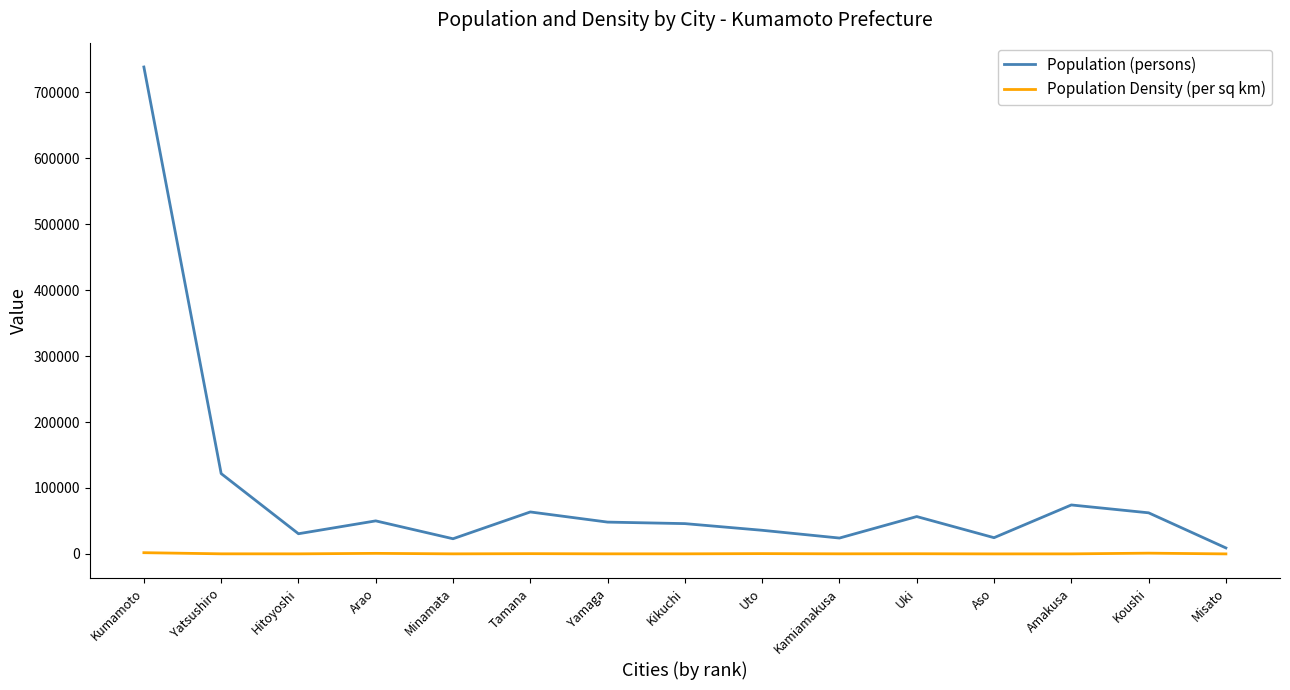

How many lines are shown in the chart?

2